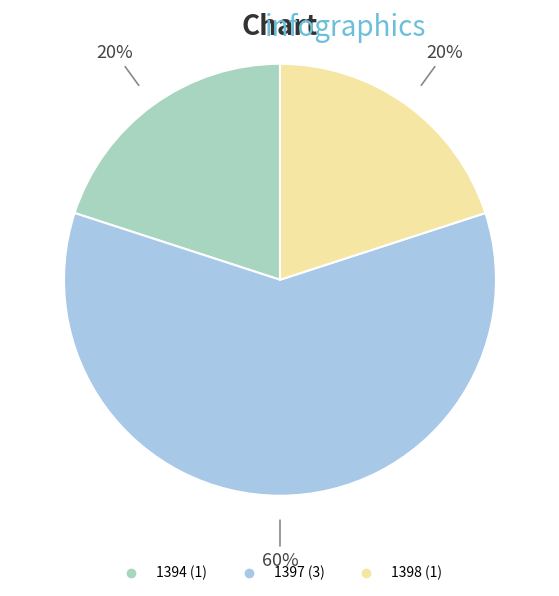

To the nearest percent, what is the difference between the 1394 and 1397 slice percentages?

40%